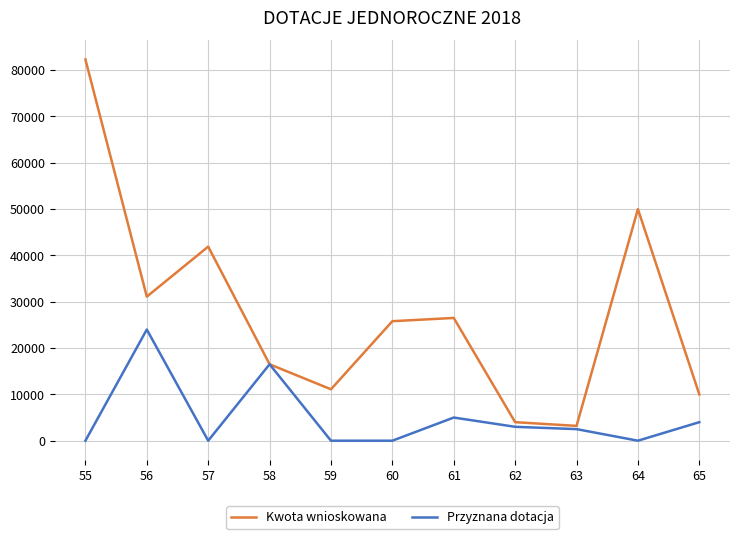

How many lines are shown in the chart?

2